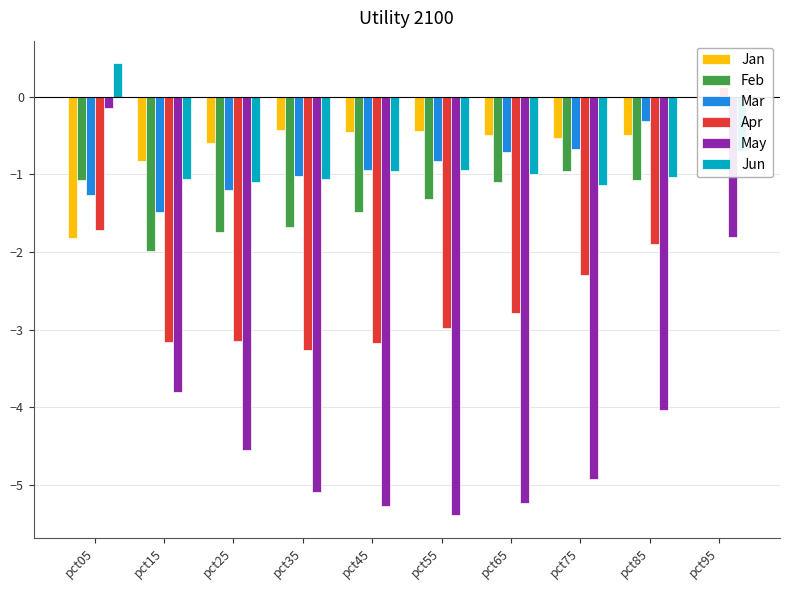

Reading left to right, list all the values displayed in this chart.

Jan: pct05=-1.8	pct15=-0.8	pct25=-0.6	pct35=-0.4	pct45=-0.5	pct55=-0.4	pct65=-0.5	pct75=-0.5	pct85=-0.5	pct95=-0.0
Feb: pct05=-1.1	pct15=-2.0	pct25=-1.7	pct35=-1.7	pct45=-1.5	pct55=-1.3	pct65=-1.1	pct75=-1.0	pct85=-1.1	pct95=-0.0
Mar: pct05=-1.3	pct15=-1.5	pct25=-1.2	pct35=-1.0	pct45=-0.9	pct55=-0.8	pct65=-0.7	pct75=-0.7	pct85=-0.3	pct95=0.0
Apr: pct05=-1.7	pct15=-3.2	pct25=-3.1	pct35=-3.3	pct45=-3.2	pct55=-3.0	pct65=-2.8	pct75=-2.3	pct85=-1.9	pct95=0.1
May: pct05=-0.1	pct15=-3.8	pct25=-4.6	pct35=-5.1	pct45=-5.3	pct55=-5.4	pct65=-5.2	pct75=-4.9	pct85=-4.0	pct95=-1.8
Jun: pct05=0.4	pct15=-1.1	pct25=-1.1	pct35=-1.1	pct45=-1.0	pct55=-0.9	pct65=-1.0	pct75=-1.1	pct85=-1.0	pct95=-0.7